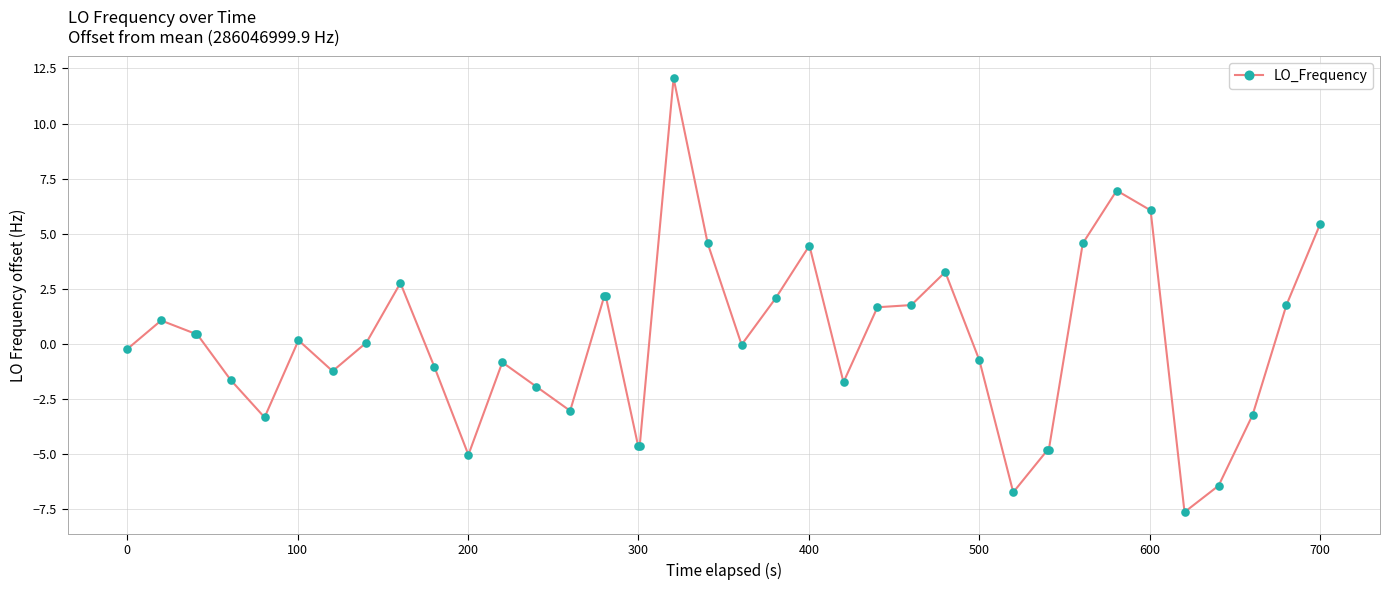

True or false: there are more than 2 points higher than both neighbors.

True